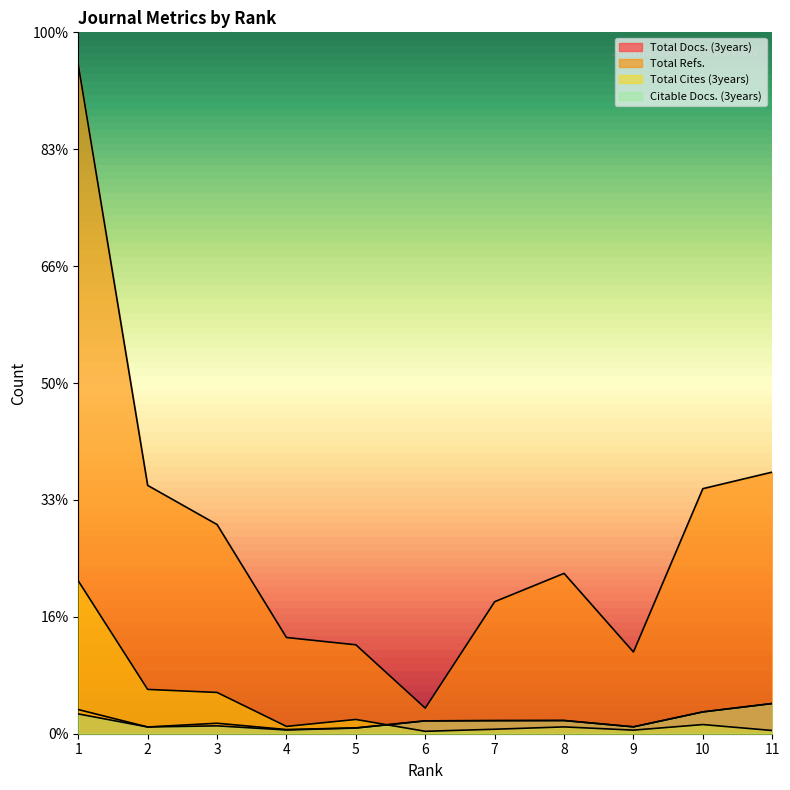

What is the average value of the Total Docs. (3years) series?

349